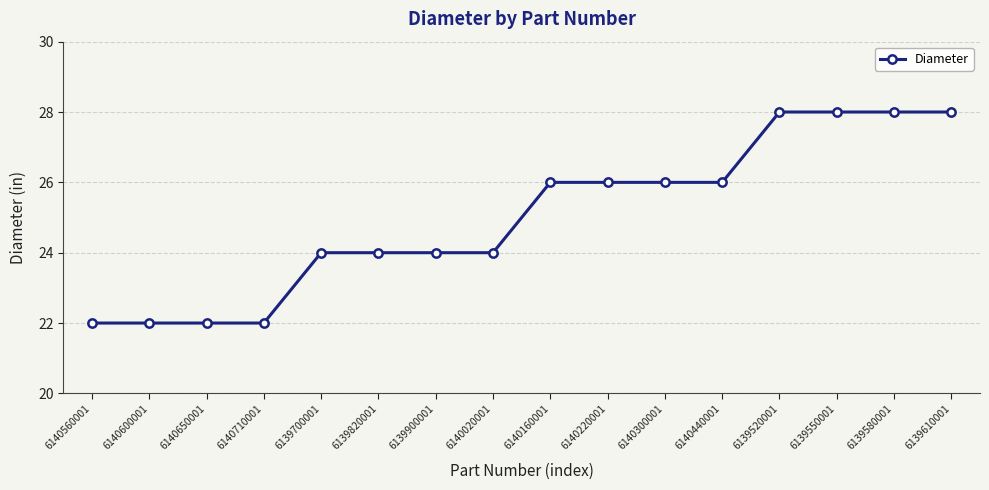

How many lines are shown in the chart?

1